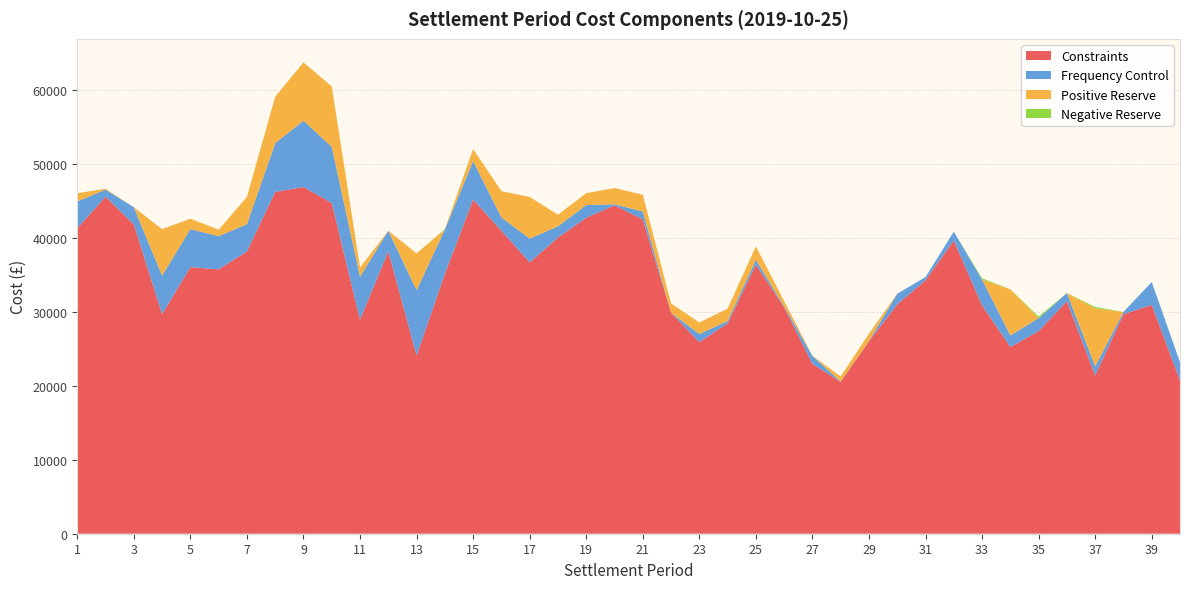

Reading left to right, extract all data points from this chart.

Constraints: 41310.4	45588.0	41827.1	29697.9	36054.9	35760.1	38175.5	46236.7	46889.5	44733.0	28948.9	38189.3	24099.0	35145.1	45188.2	40975.1	36703.2	40051.2	42738.9	44408.4	42519.4	29891.1	25906.7	28437.6	36383.6	30624.9	22962.2	20531.3	26033.6	31021.0	34287.4	39645.7	30873.2	25247.0	27401.0	31456.8	21400.7	29674.7	30947.2	20734.2
Frequency Control: 3621.2	955.7	2327.6	5211.7	5140.9	4480.6	3685.4	6595.7	8969.9	7598.9	5800.6	2782.1	8834.0	5989.9	5201.4	1810.0	3208.4	1532.2	1712.4	150.2	1062.1	0.0	1100.4	326.4	665.0	140.5	1078.8	39.9	41.1	1435.8	427.3	1212.9	3501.1	1579.2	1754.7	1090.7	1238.3	322.5	3098.5	2467.9
Positive Reserve: 1110.7	119.6	0.0	6279.5	1411.0	879.1	3681.7	6280.3	7887.0	8165.8	1262.7	0.0	4982.2	0.0	1638.5	3546.7	5639.7	1563.9	1611.2	2192.1	2269.3	1258.0	1564.7	1672.4	1815.2	679.9	26.3	694.9	981.5	0.0	0.0	0.0	0.0	6234.3	0.0	0.0	7850.5	0.0	0.0	0.0
Negative Reserve: 0.0	0.0	0.0	0.0	0.0	0.0	0.0	0.0	0.0	0.0	0.0	0.0	0.0	78.4	0.0	0.0	0.0	0.0	0.0	0.0	0.0	0.0	0.0	0.0	0.0	0.0	0.0	0.0	0.0	0.0	0.0	0.0	171.0	0.0	222.9	4.8	188.0	0.0	0.0	0.0